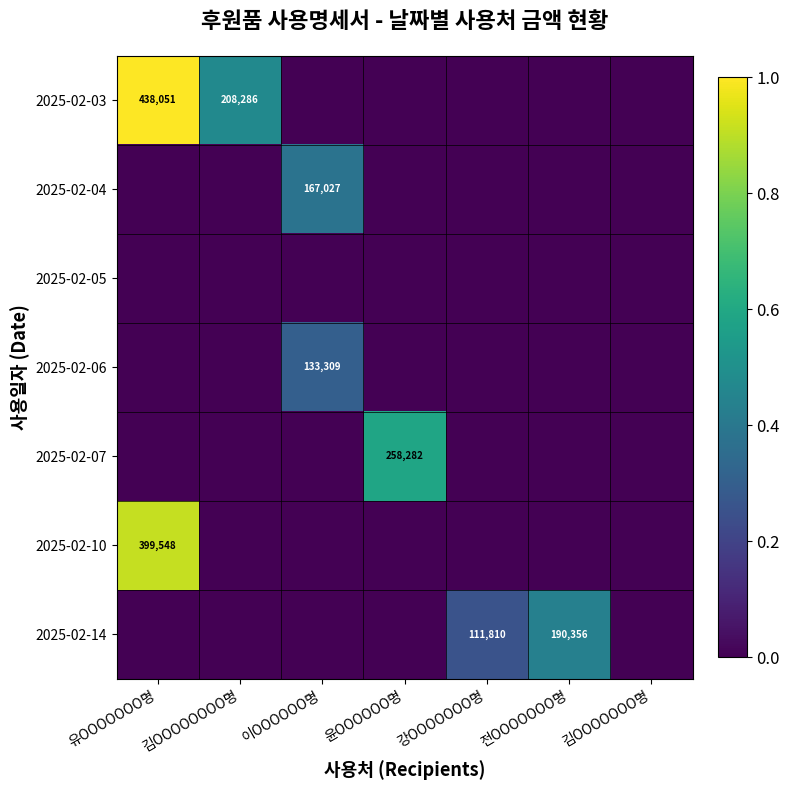

The value of 2025-02-14 at 강OOOOOOO명 is 111810. True or false?

True